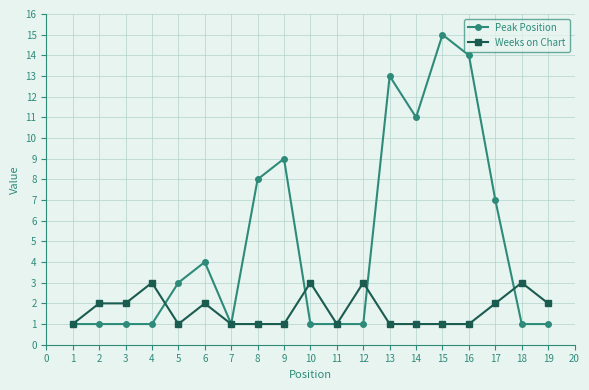

What is the difference between the highest and lowest values at 17?

5